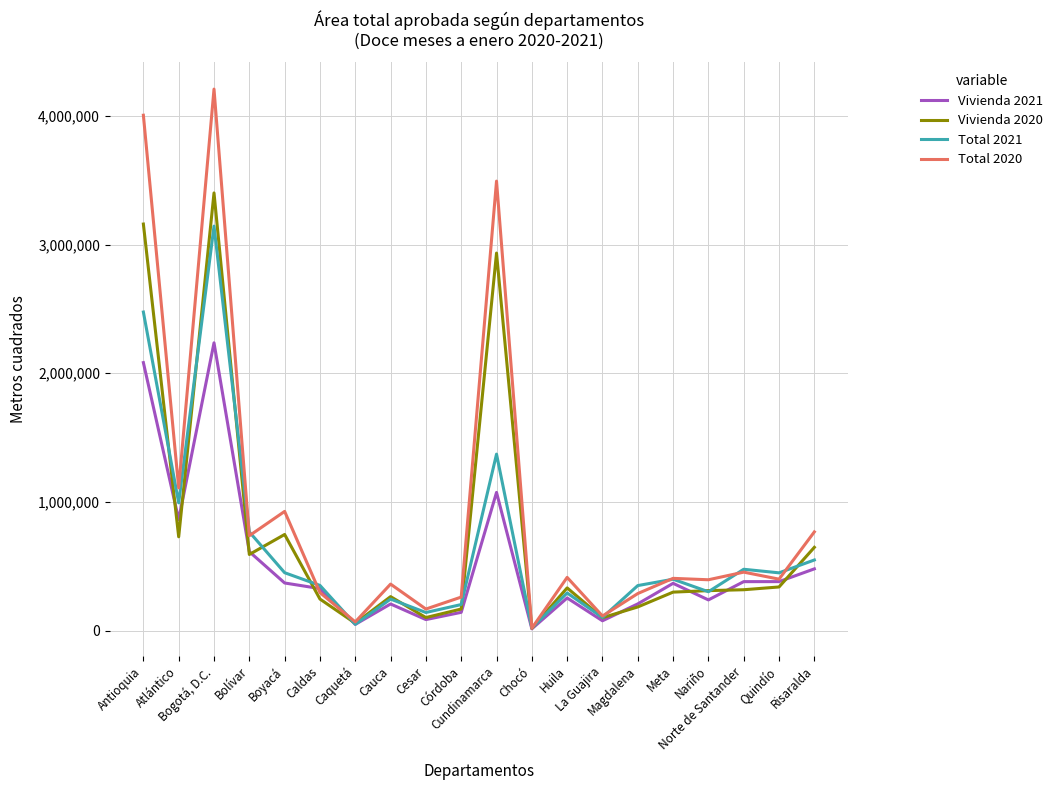

Count the number of data series in this chart.

4